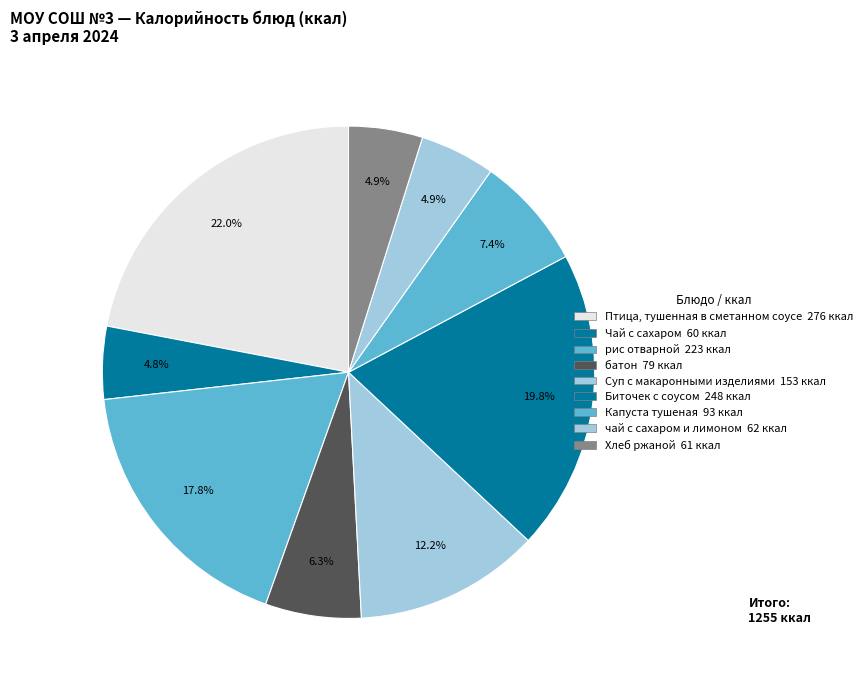

Which category has the smallest portion of the pie?

Чай с сахаром